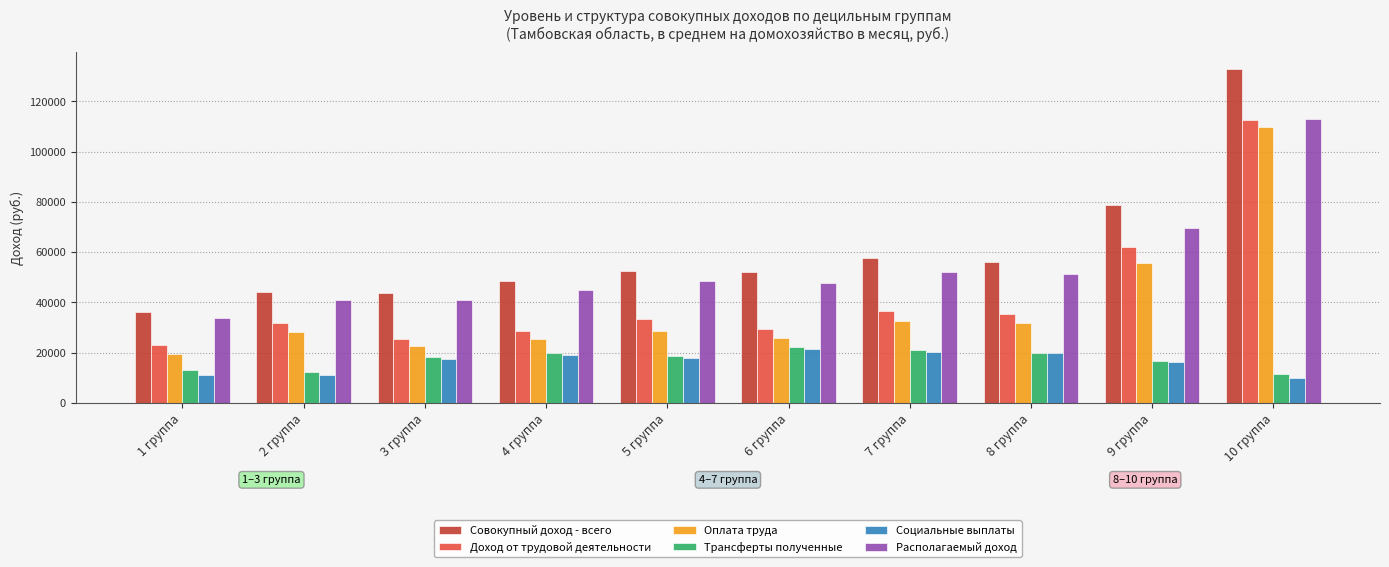

At how many categories does at least one series exceed 72136?

2